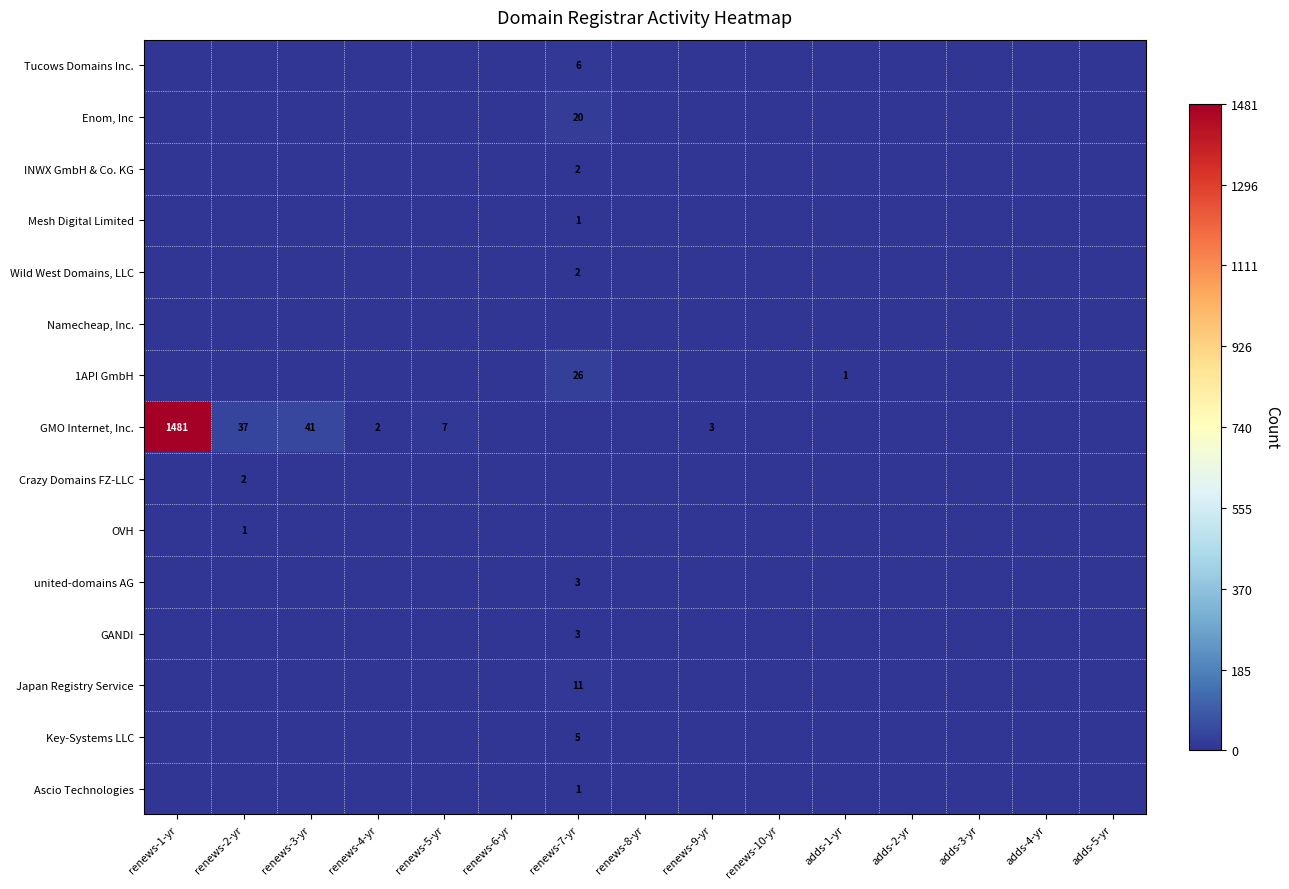

What is the total value across all series at renews-2-yr?

40